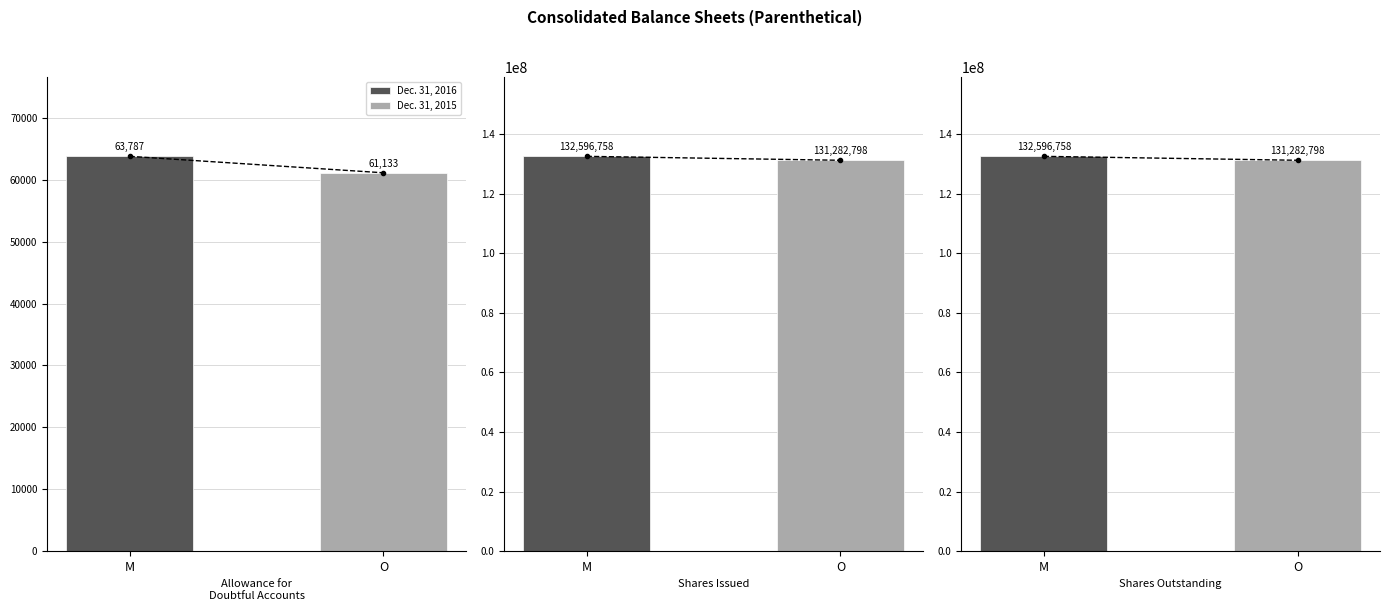

Reading left to right, extract all data points from this chart.

Dec. 31, 2016: 63787	132596758	132596758
Dec. 31, 2015: 61133	131282798	131282798